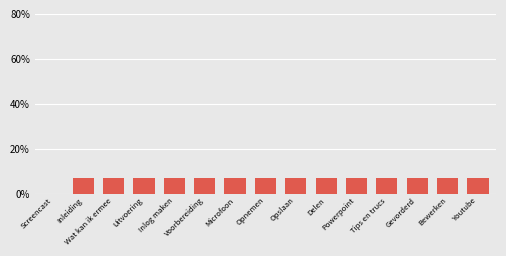

Which has a higher value, Youtube or Screencast?

Youtube